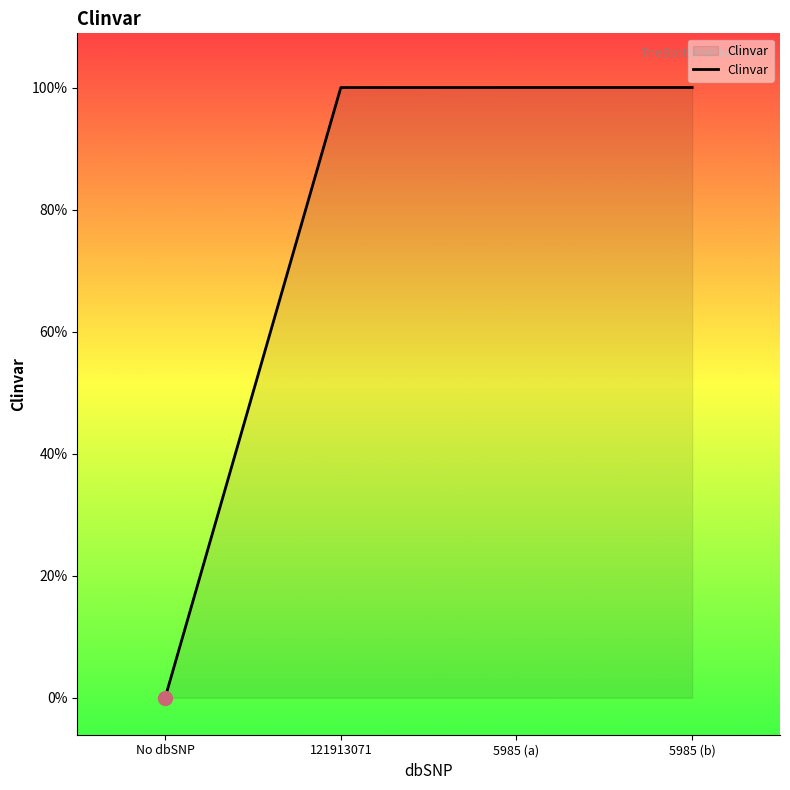

Does the chart have visible grid lines?

No